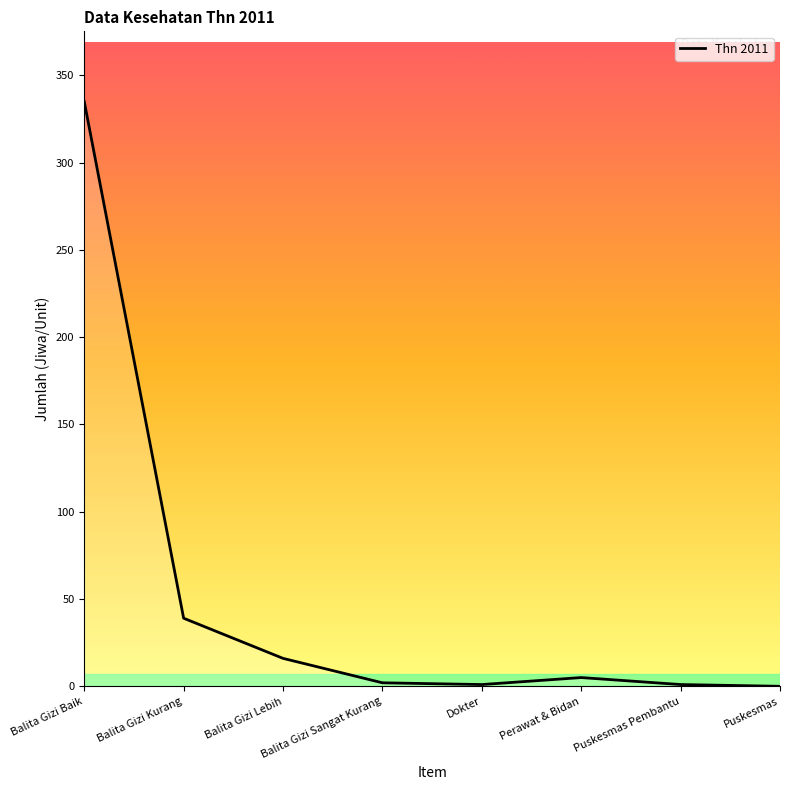

What is the ratio of the value at Balita Gizi Baik to the value at Balita Gizi Lebih?

20.9